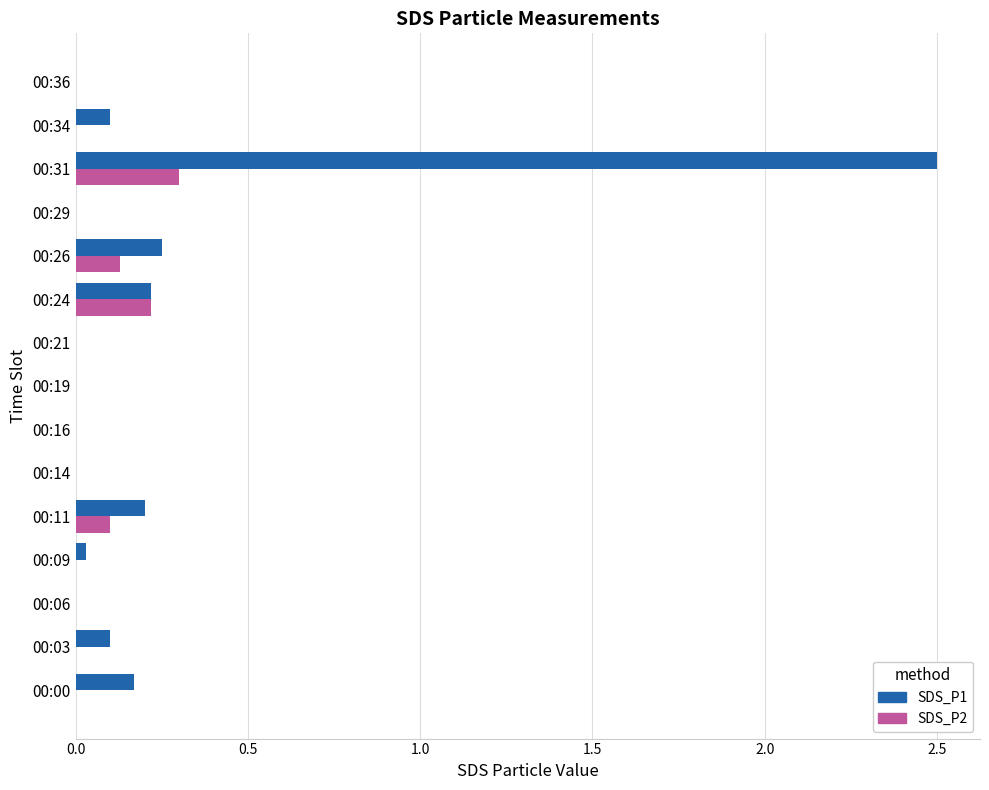

Is it true that SDS_P2 equals 0.0 at 00:03?

True